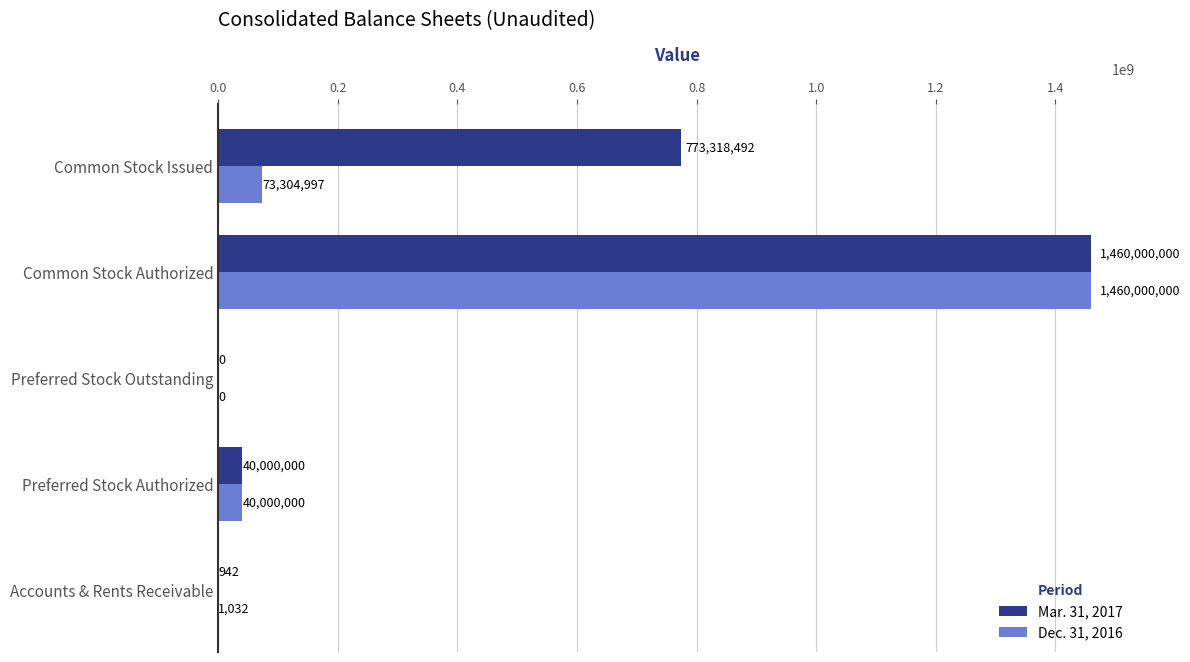

What is the total value across all series at Accounts & Rents Receivable?

1974